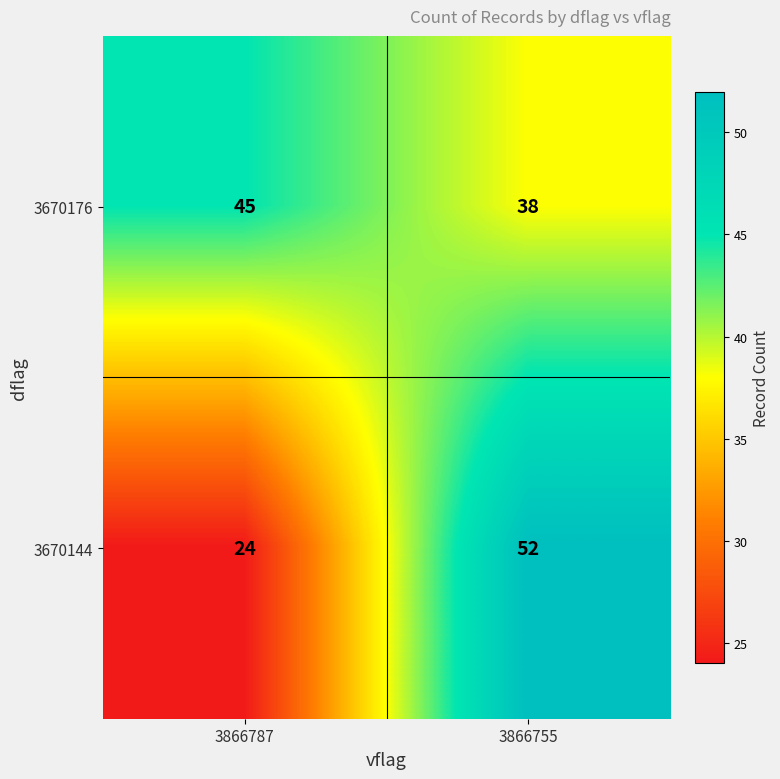

What is the difference between the highest and lowest values at 3866755?

14